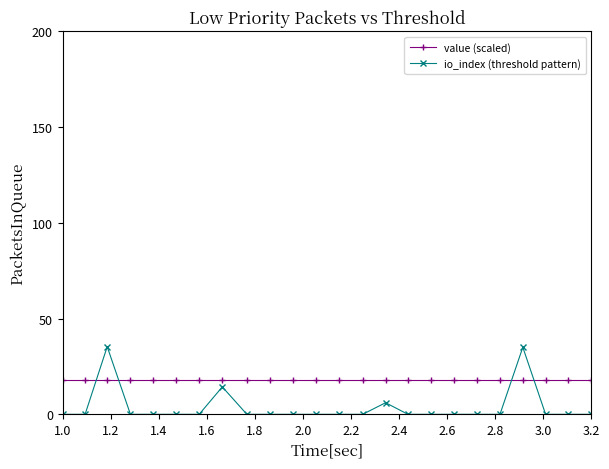

After their last crossing, which series has the higher values: io_index (threshold pattern) or value (scaled)?

value (scaled)